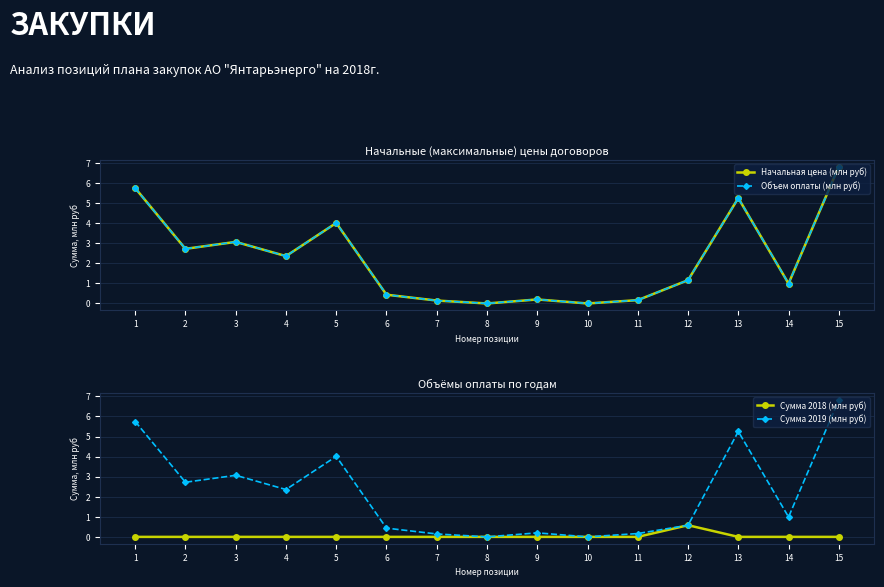

What is the maximum value shown in the chart?

6.8